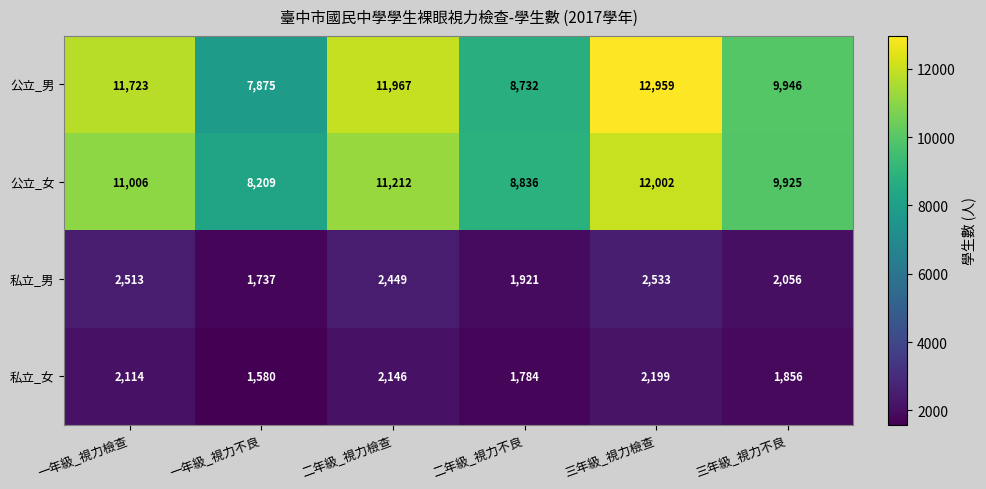

What is the total value across all series at 三年級_視力檢查?

29693